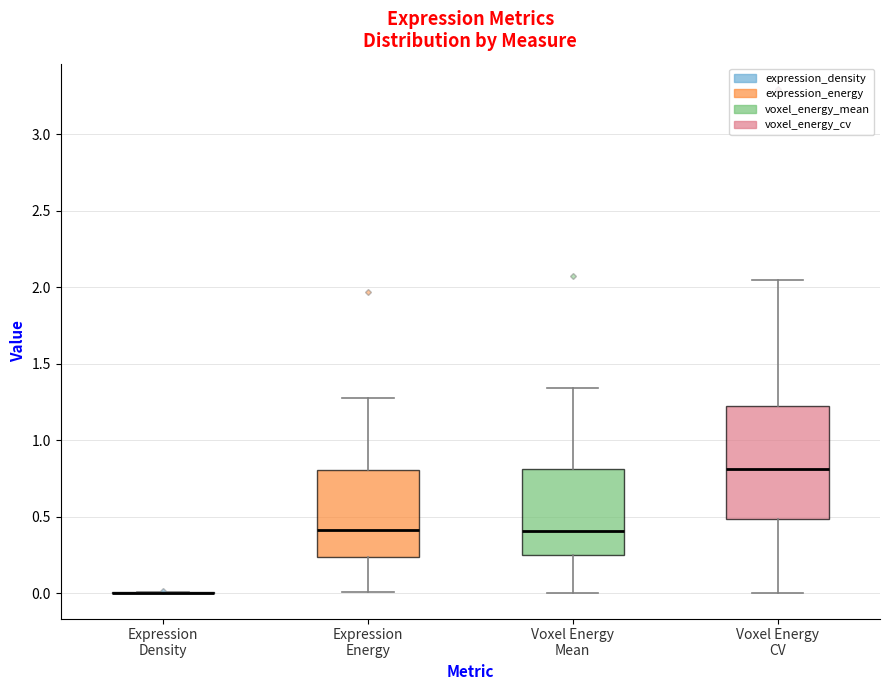

Reading left to right, read every box against the y-axis: the position of its median line, the range the box covers, and the ends of its whiskers. The values are not printed on the chart, so give them approximately, as read against the axis.

Expression Density: box collapsed to a line at 0.00, whiskers 0.00 to 0.00
Expression Energy: median 0.40, box 0.25 to 0.80, whiskers 0.00 to 1.25
Voxel Energy Mean: median 0.40, box 0.25 to 0.80, whiskers 0.00 to 1.35
Voxel Energy CV: median 0.80, box 0.50 to 1.25, whiskers 0.00 to 2.05